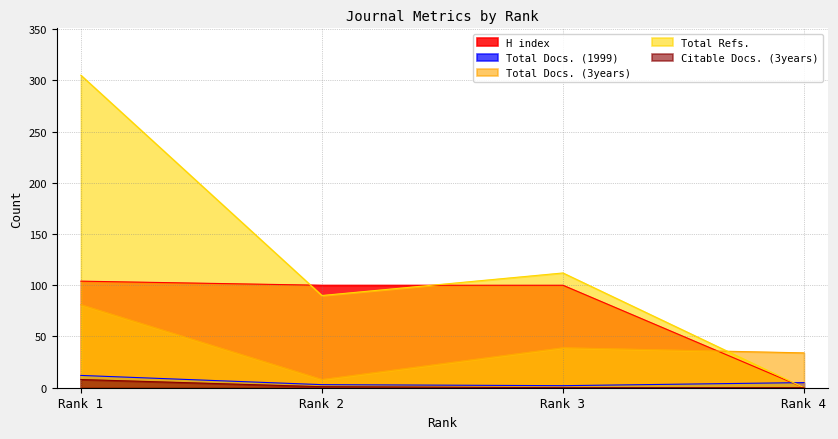

At which label does Total Docs. (1999) reach its peak?

Rank 1